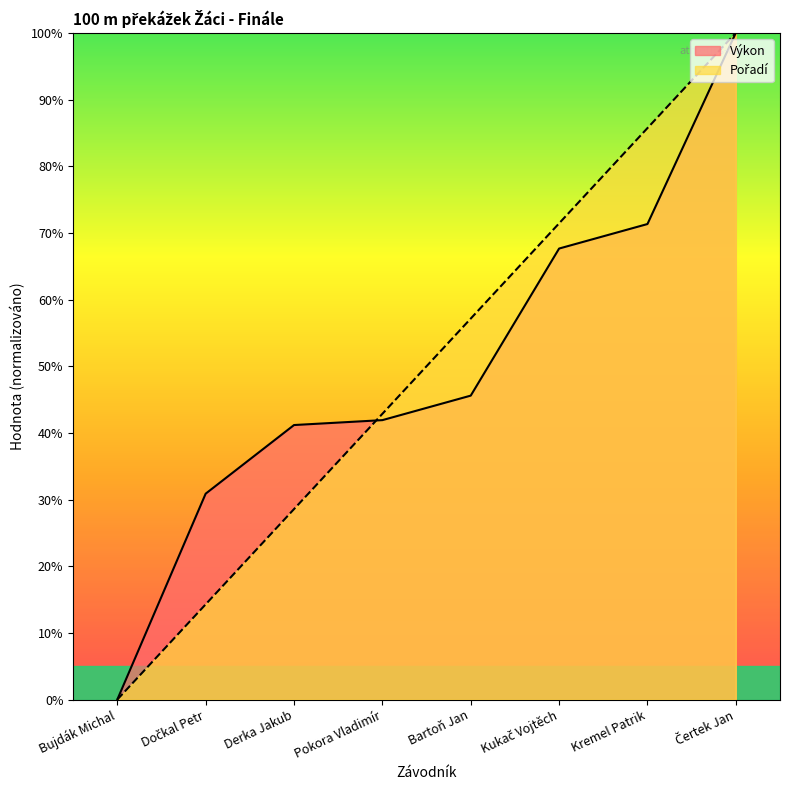

Where do Pořadí and Výkon first cross each other?

Derka Jakub and Pokora Vladimír